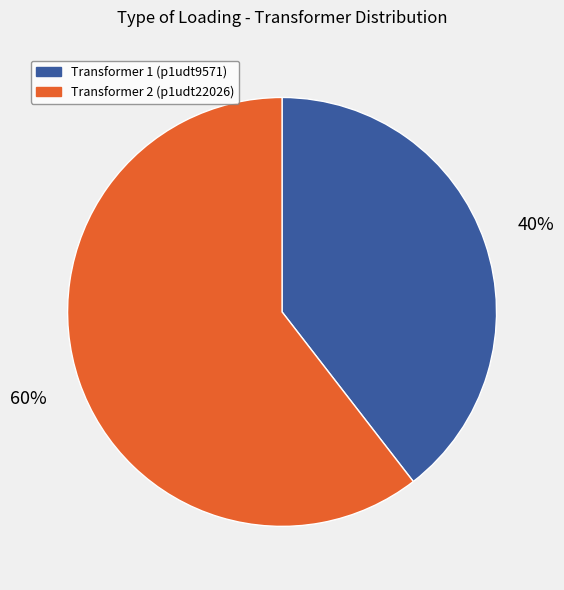

Does any single category account for the majority?

Yes